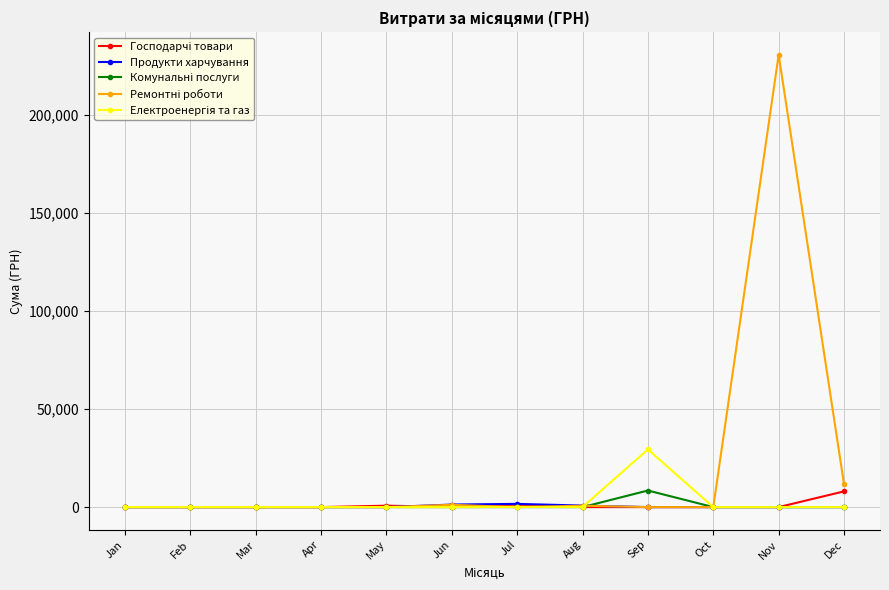

How many categories are shown in the chart?

12